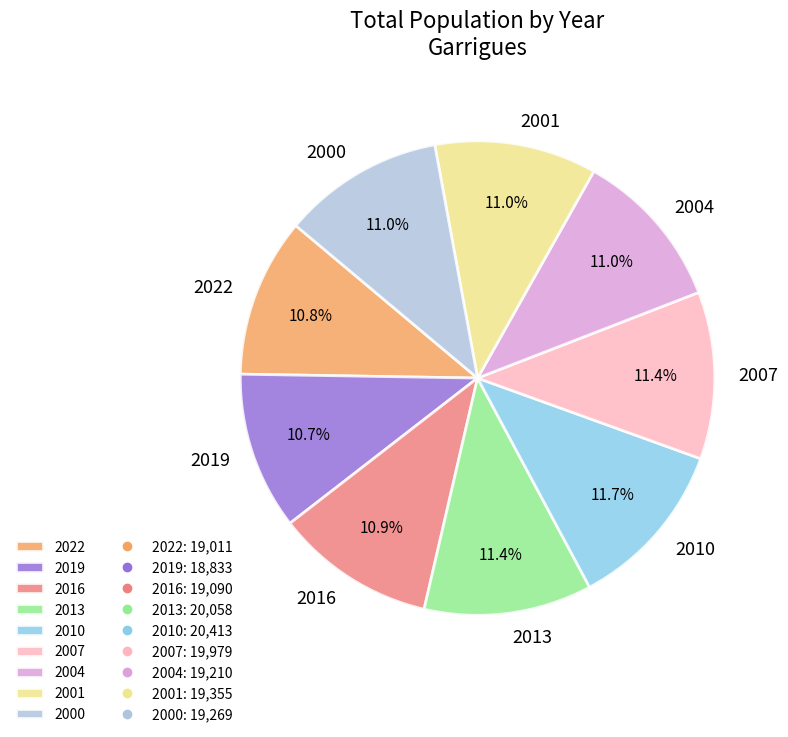

How much of the chart is everything except 2004?

89.0%